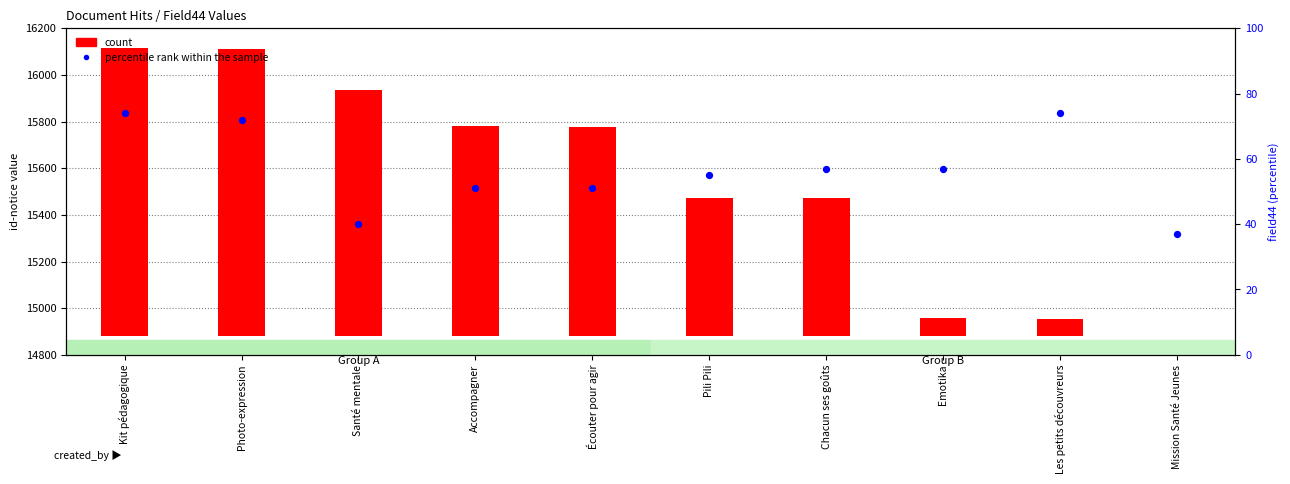

Which series has the largest total across all categories?

count